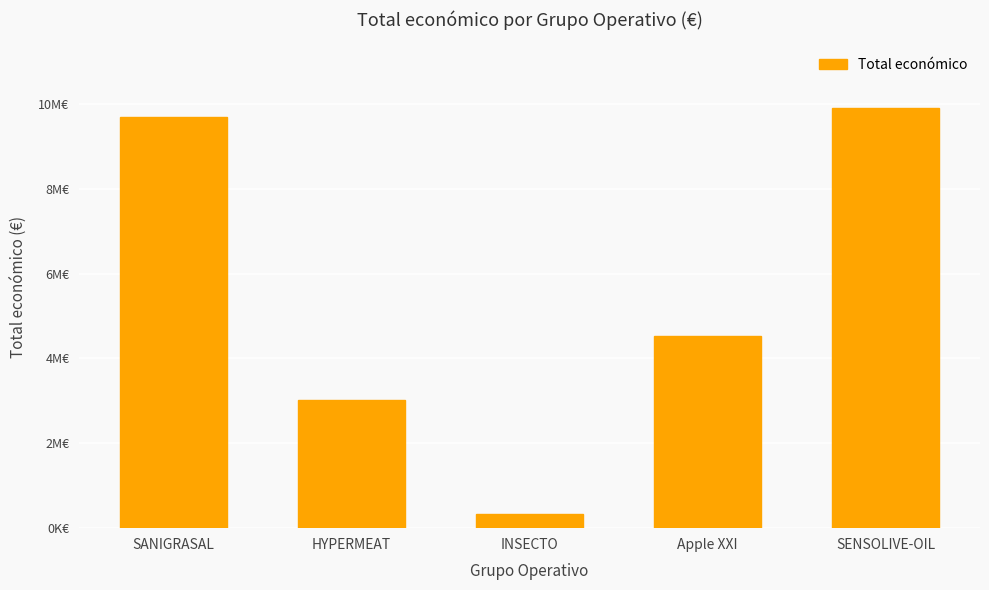

Does the chart contain stacked bars?

No